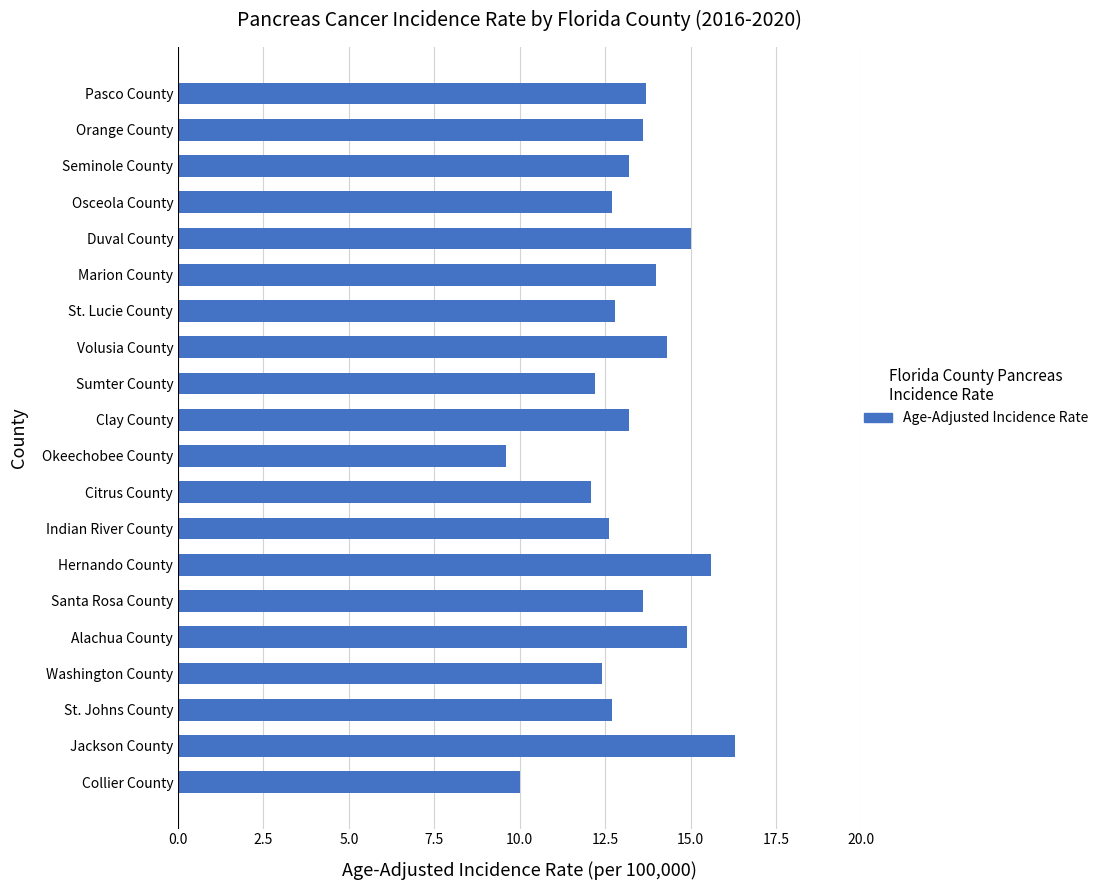

How many values are below 13?

9